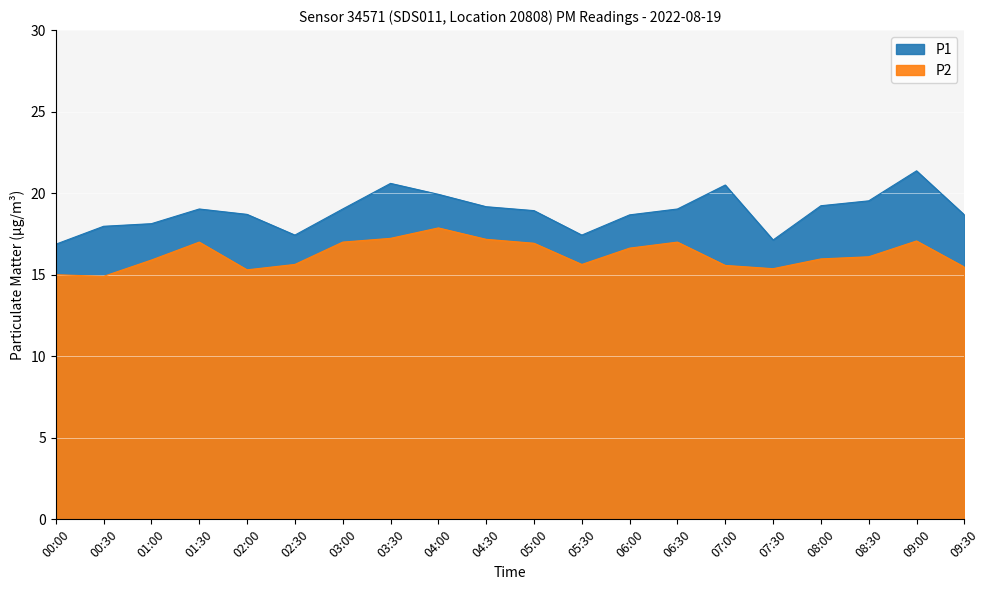

Reading left to right, what are all the values shown in this chart?

P1: 16.9	18.0	18.1	19.0	18.7	17.4	19.0	20.6	19.9	19.2	18.9	17.4	18.7	19.0	20.5	17.1	19.2	19.5	21.4	18.7
P2: 15.0	14.9	15.9	17.0	15.3	15.6	17.0	17.2	17.9	17.2	16.9	15.6	16.6	17.0	15.6	15.4	16.0	16.1	17.1	15.5